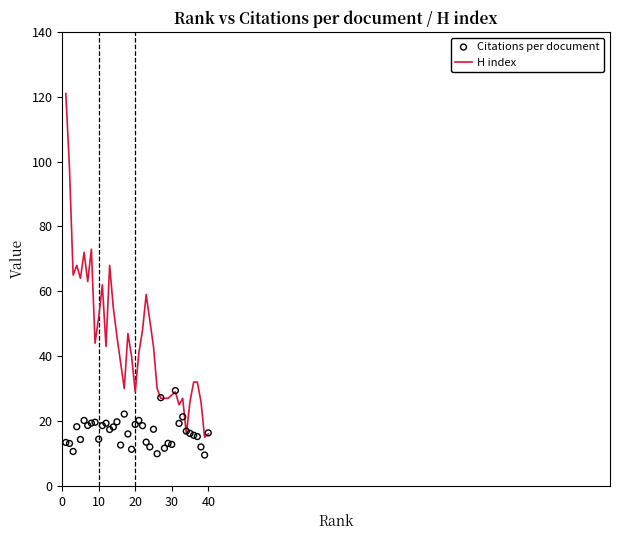

Which series contains the highest Y value?

H index